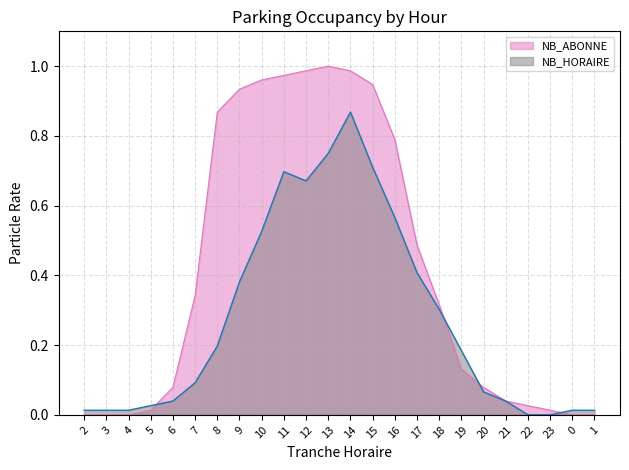

Between which two adjacent categories do NB_ABONNE and NB_HORAIRE first intersect?

5 and 6